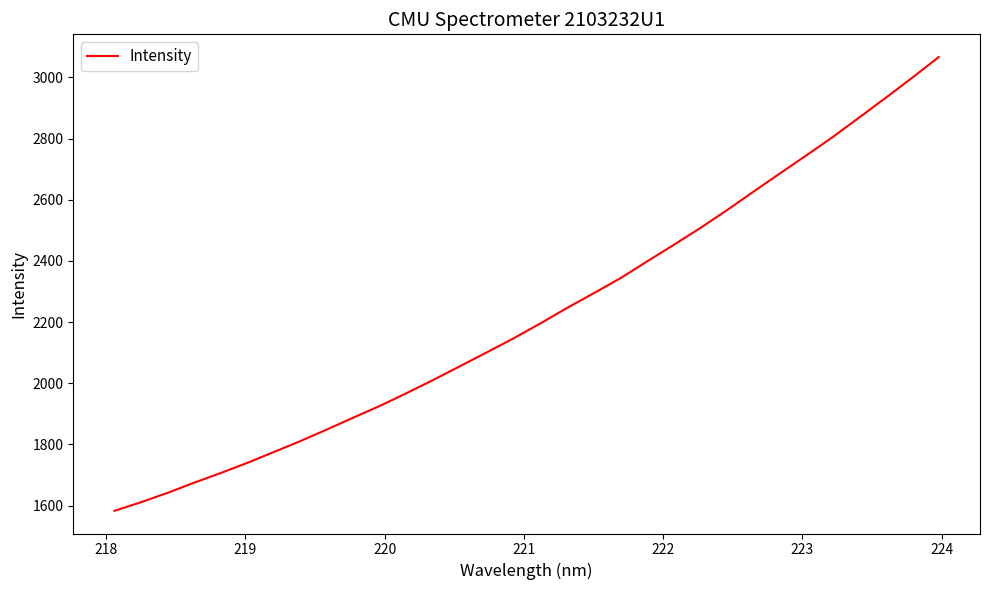

What is the greatest value displayed?

3066.6